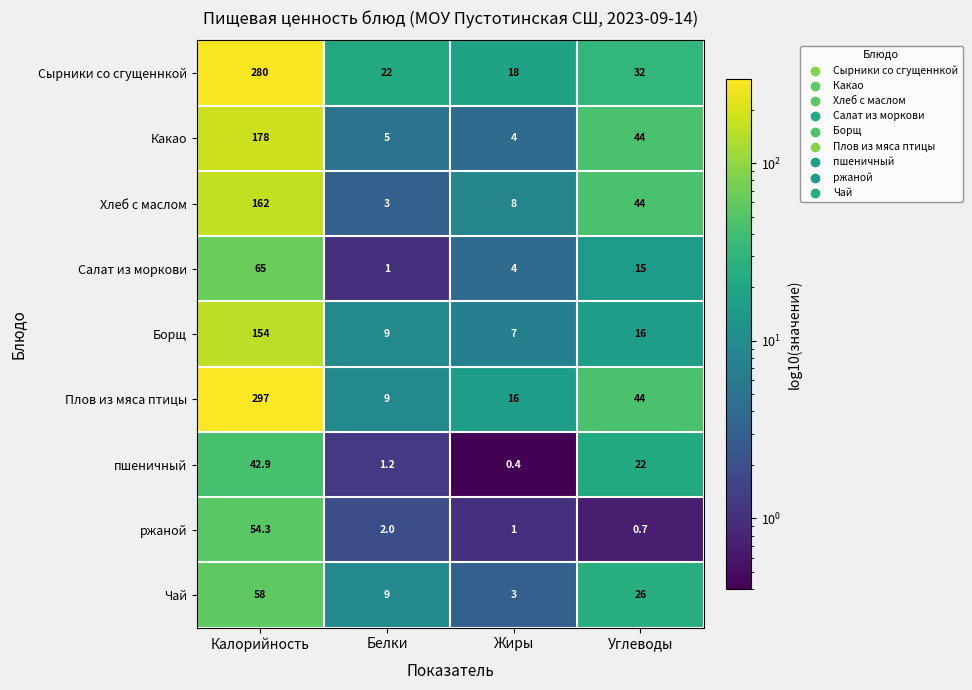

Between Белки and Жиры, which series saw the biggest shift?

Плов из мяса птицы